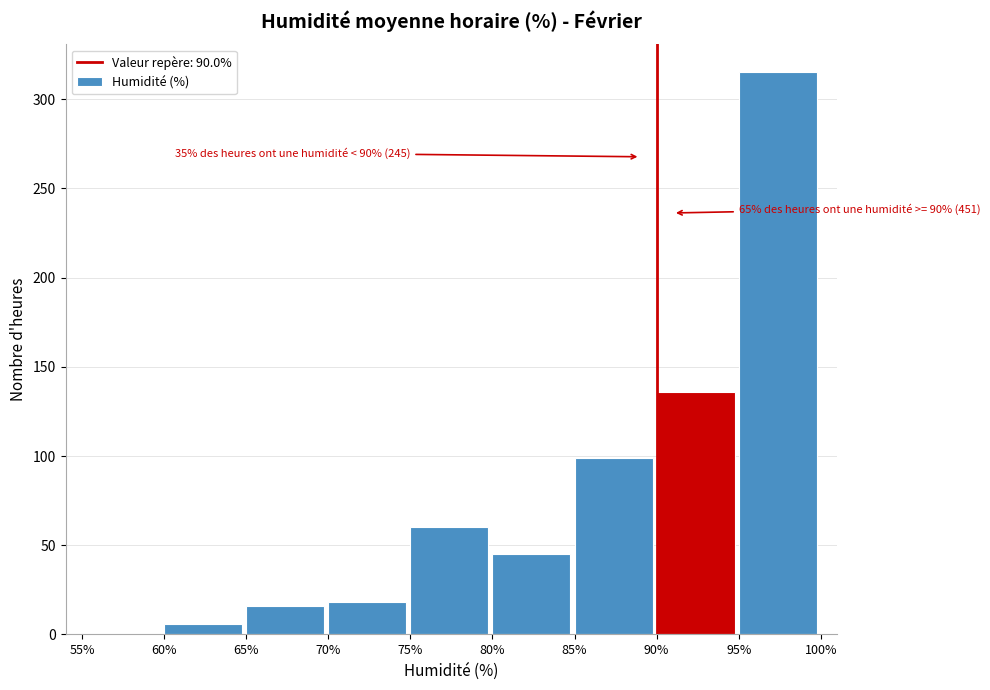

Over which range of the x-axis is the bar tallest?

95% to 100%